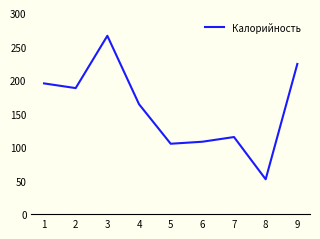

Which category has the lowest value across all series?

8